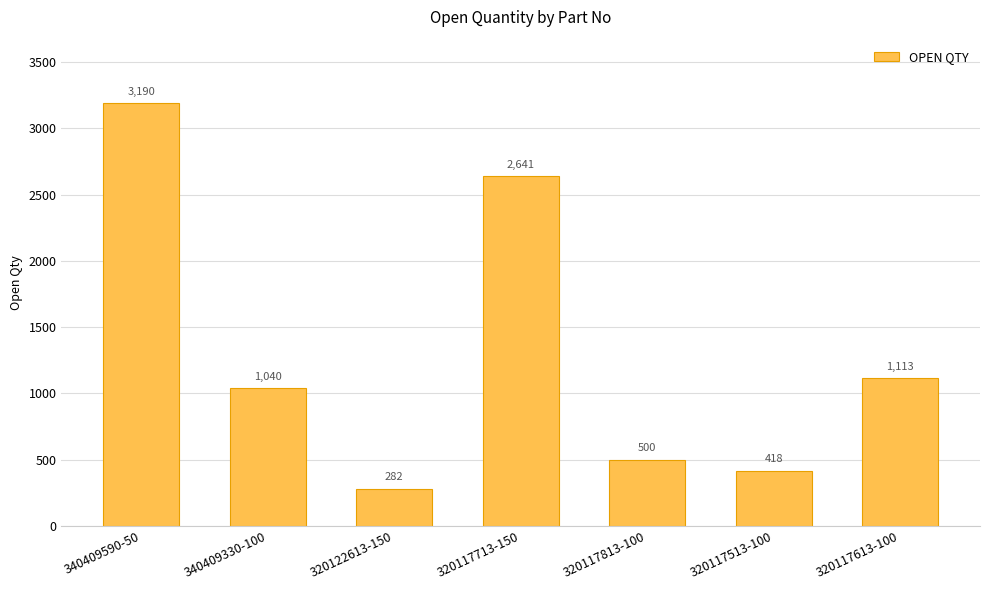

What is the label of the 3rd bar from the right?

320117813-100